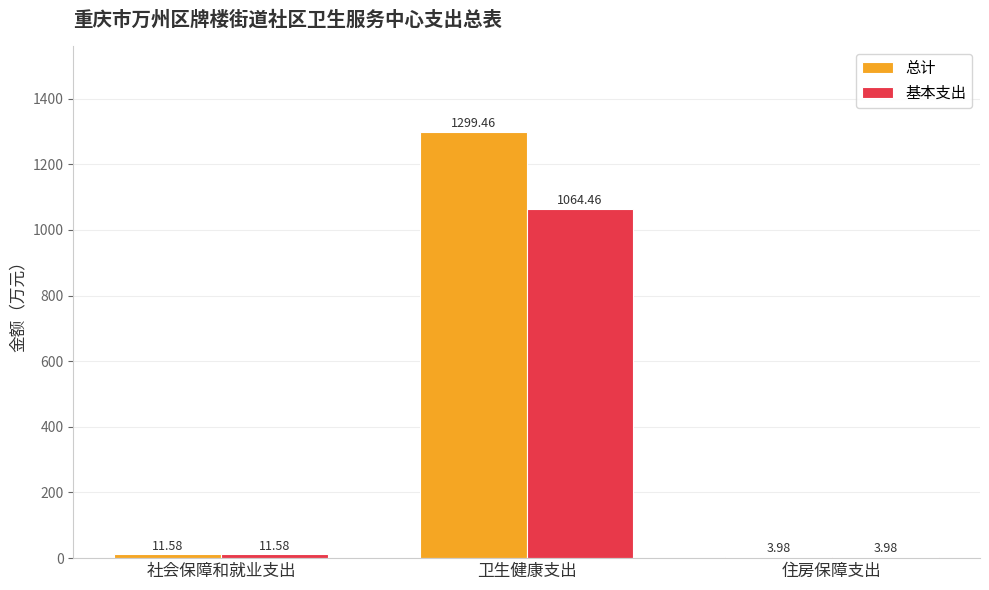

At which category is the sum across all series the highest?

卫生健康支出